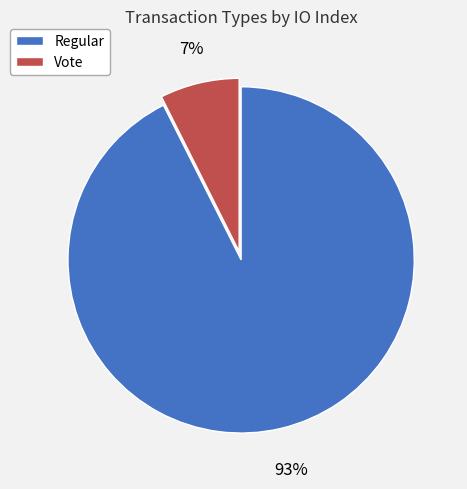

To the nearest percent, what portion does Vote represent?

7%